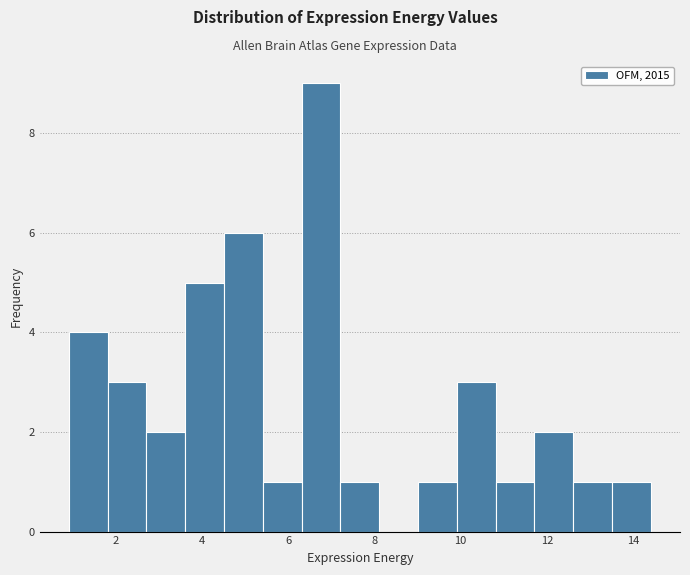

Over which range of the x-axis is the bar tallest?

6.4 to 7.2